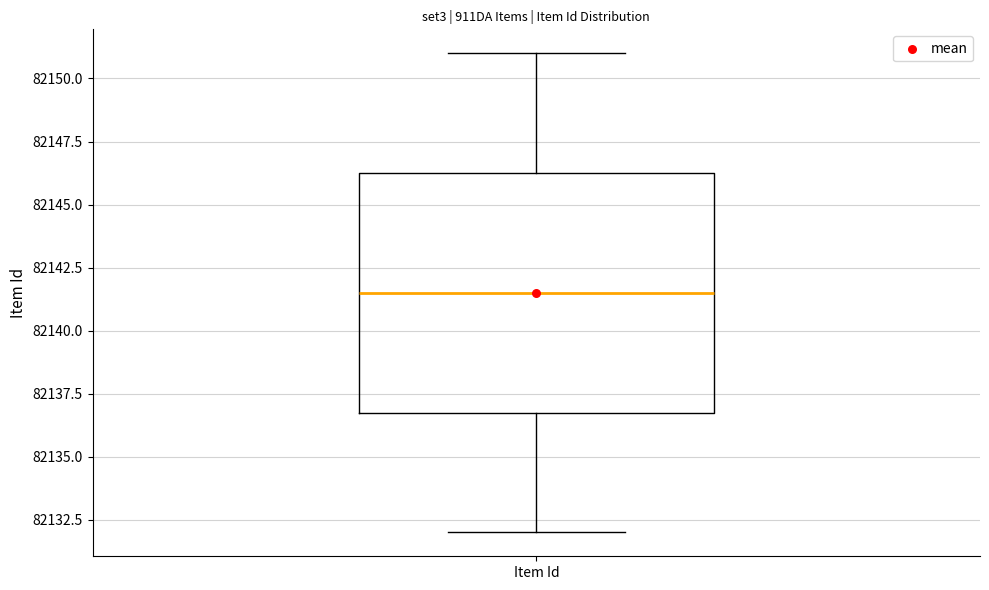

Read this box plot against the y-axis: the position of the median line, the range covered by the box, and the ends of both whiskers. The values are not printed on the chart, so give them approximately, as read against the axis.

median 82141.5, box 82137.0 to 82146.5, whiskers 82132.0 to 82151.0